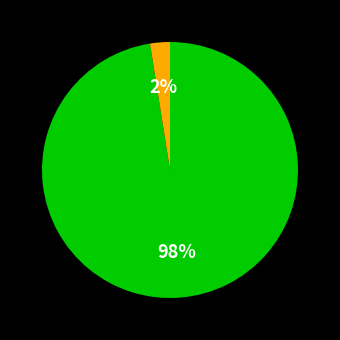

Is there a majority slice in this chart?

Yes